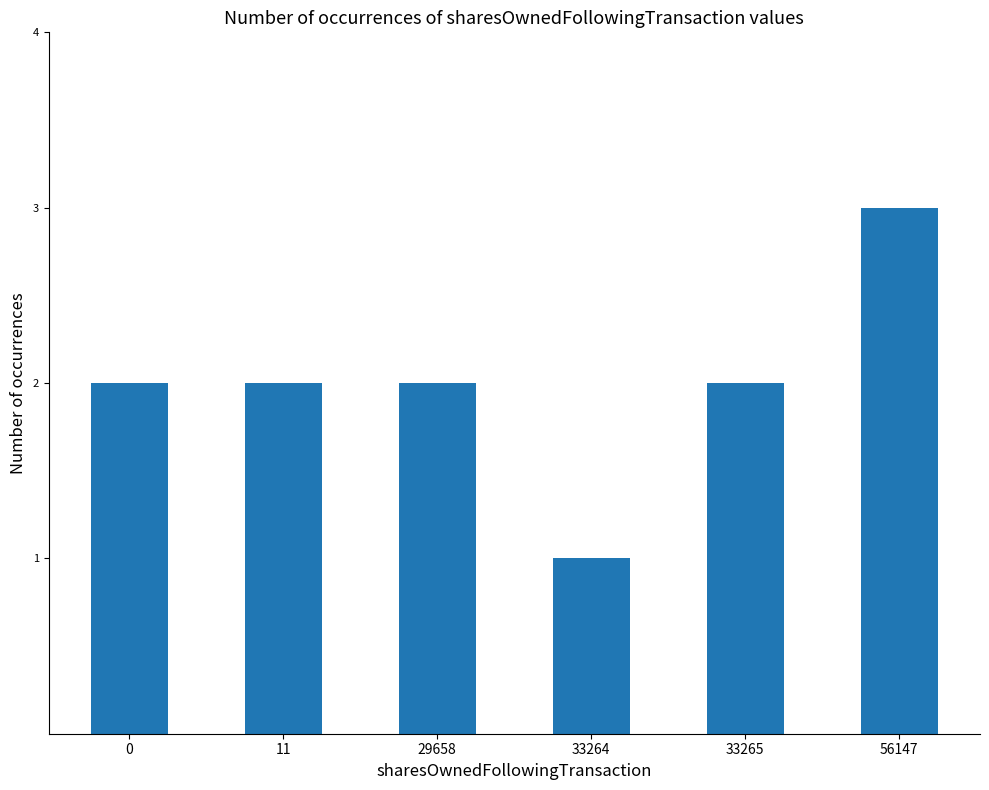

How many distinct data groups are displayed?

1